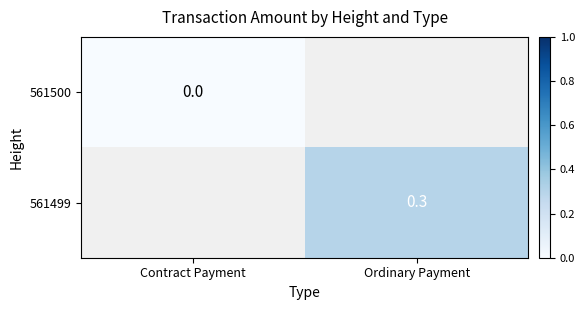

True or false: 561499 has a value of 0.3 at Ordinary Payment.

True